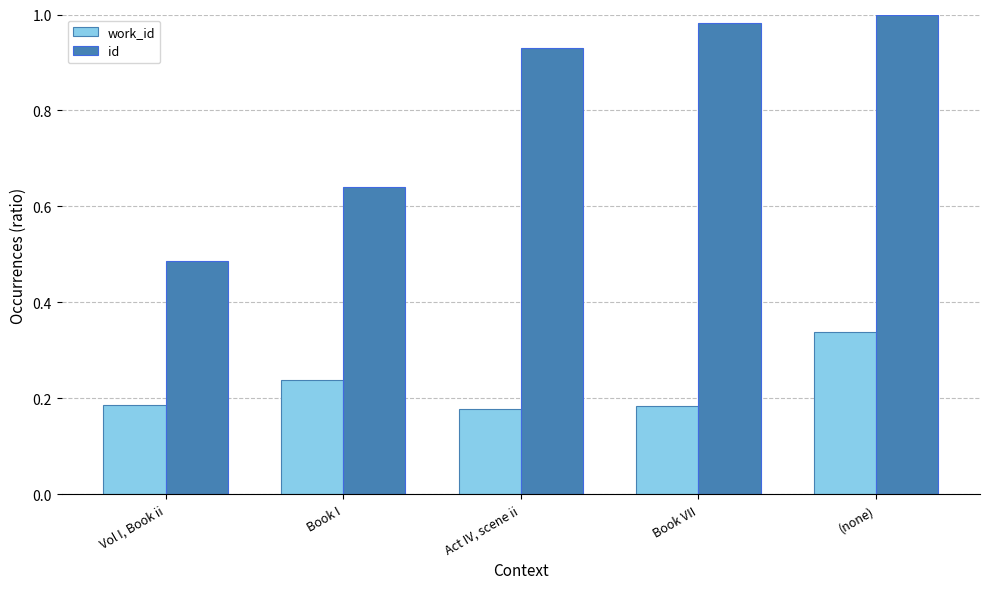

At which category is the sum across all series the highest?

(none)